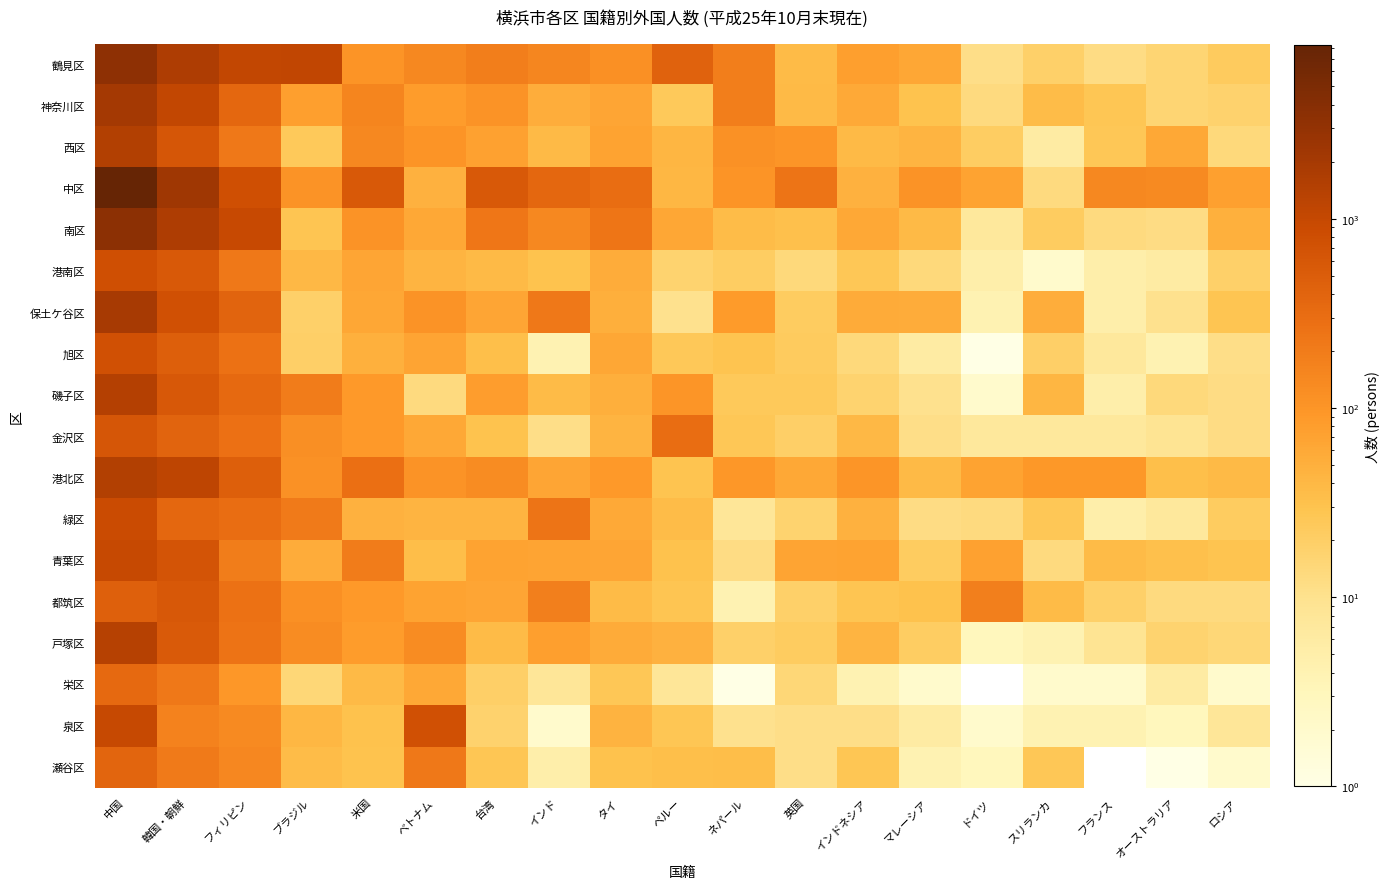

Between ドイツ and ベトナム, which is larger?

ベトナム